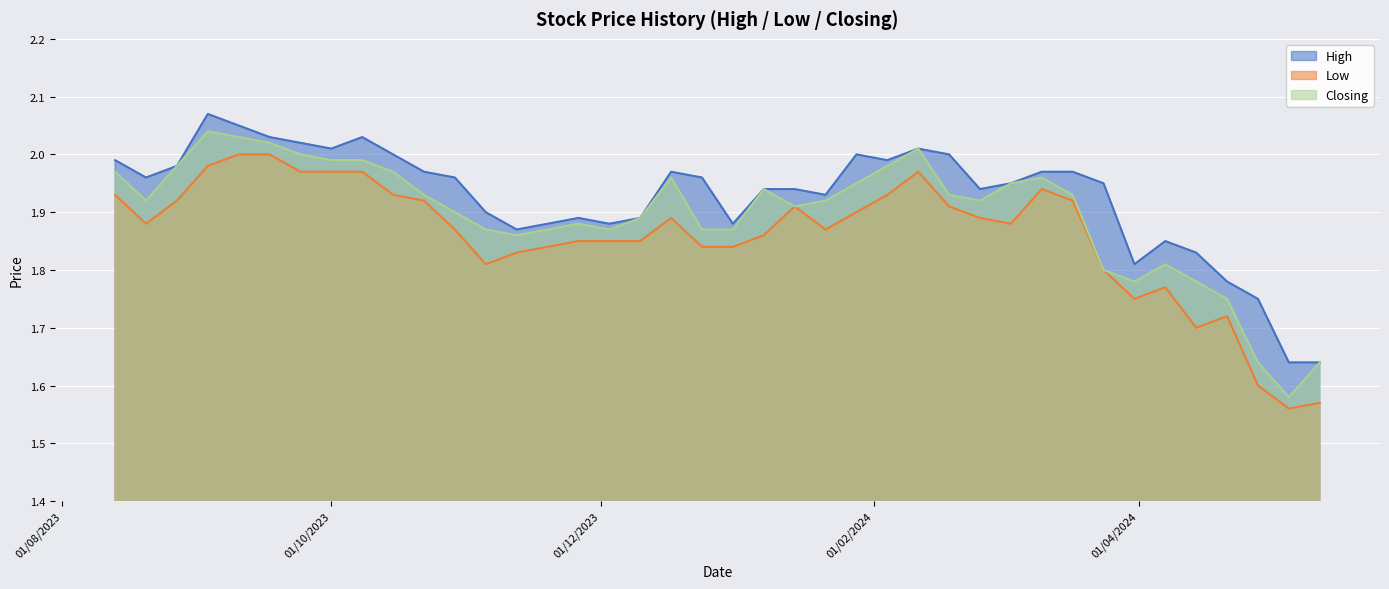

Read the Low value at 17/12/2023.

1.9